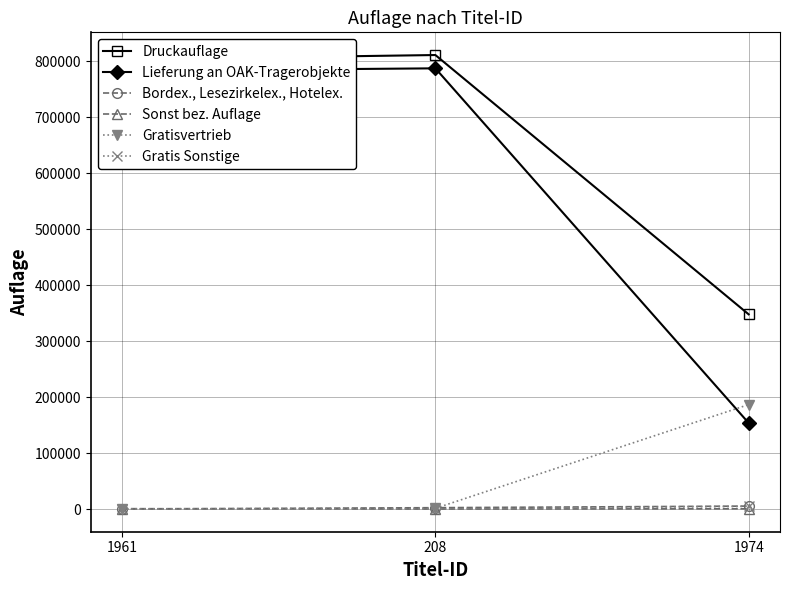

What is the label of the 2nd point from the left?

208